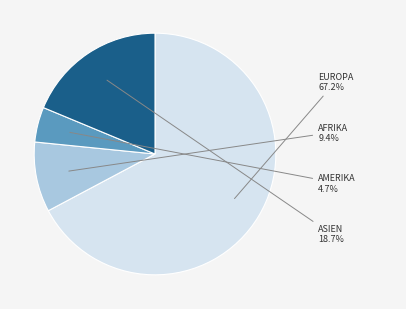

Is there any slice that represents more than half of the pie?

Yes